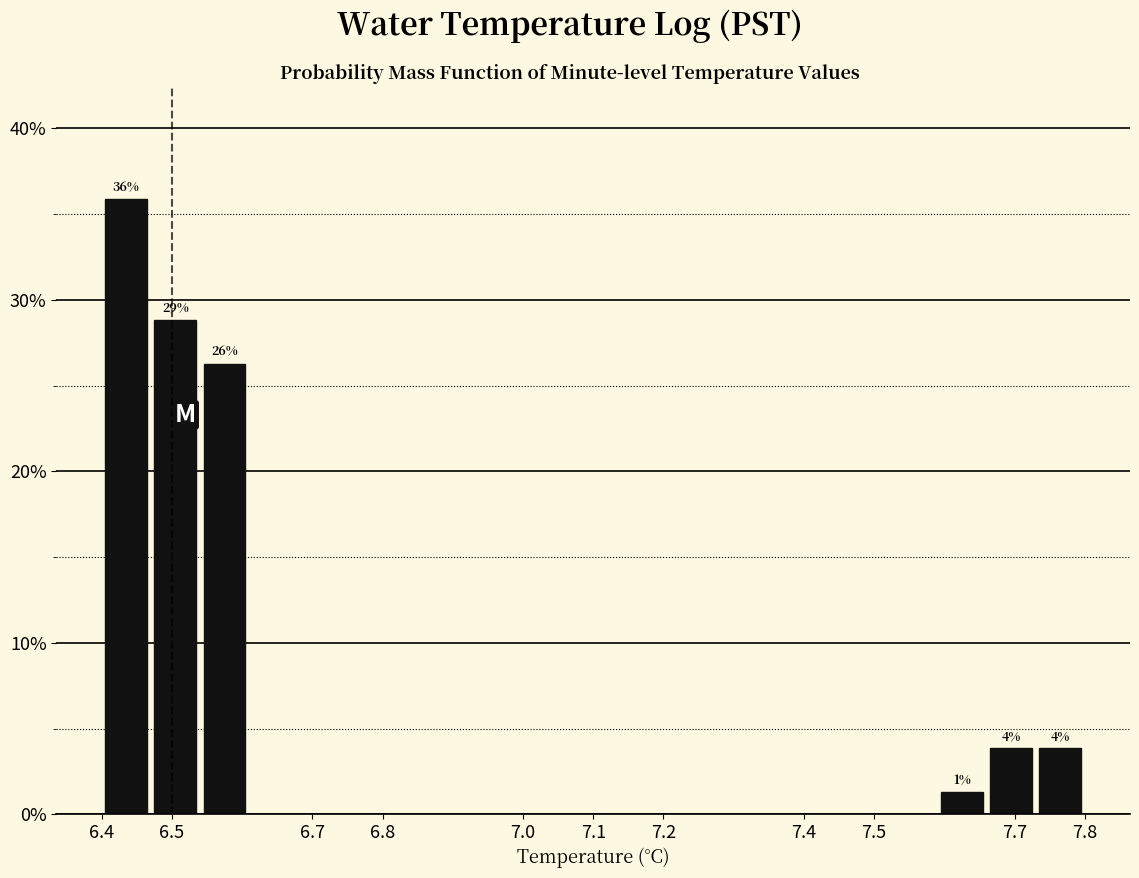

Over which range of the x-axis is the bar tallest?

6.40 to 6.47